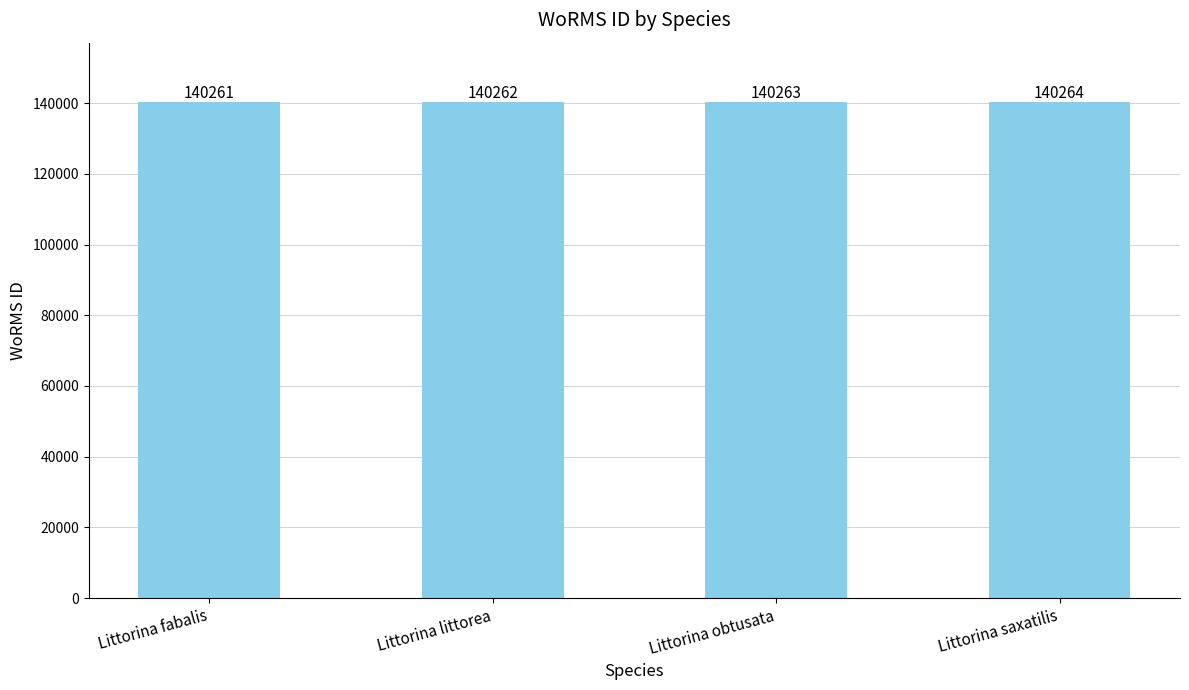

At which label is the value closest to 140262?

Littorina littorea